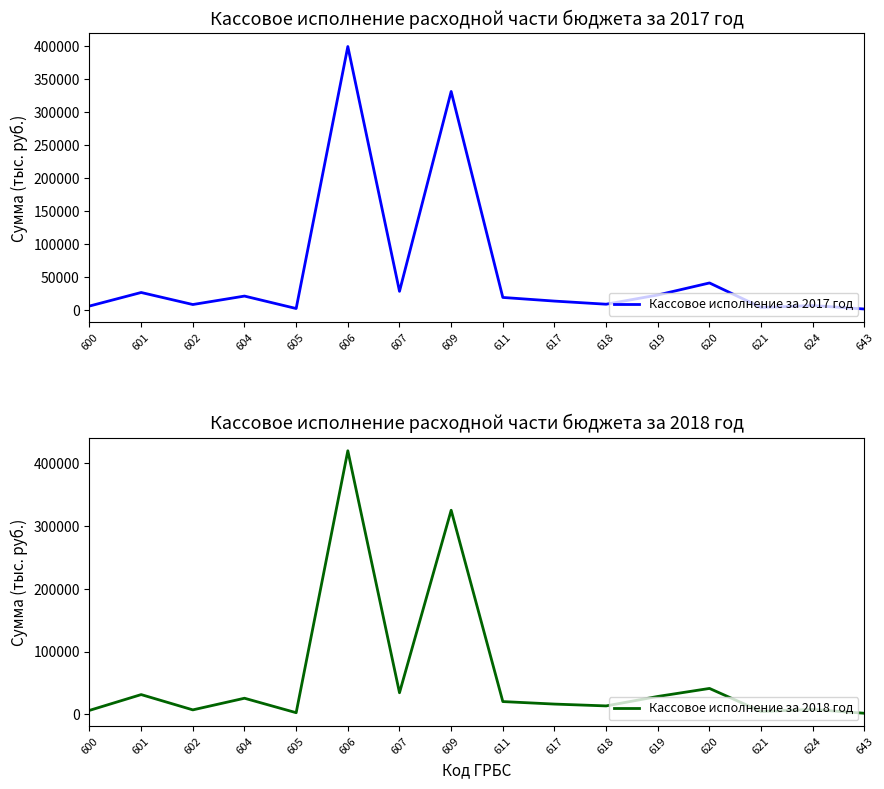

Which series has the widest spread of values?

Кассовое исполнение за 2018 год